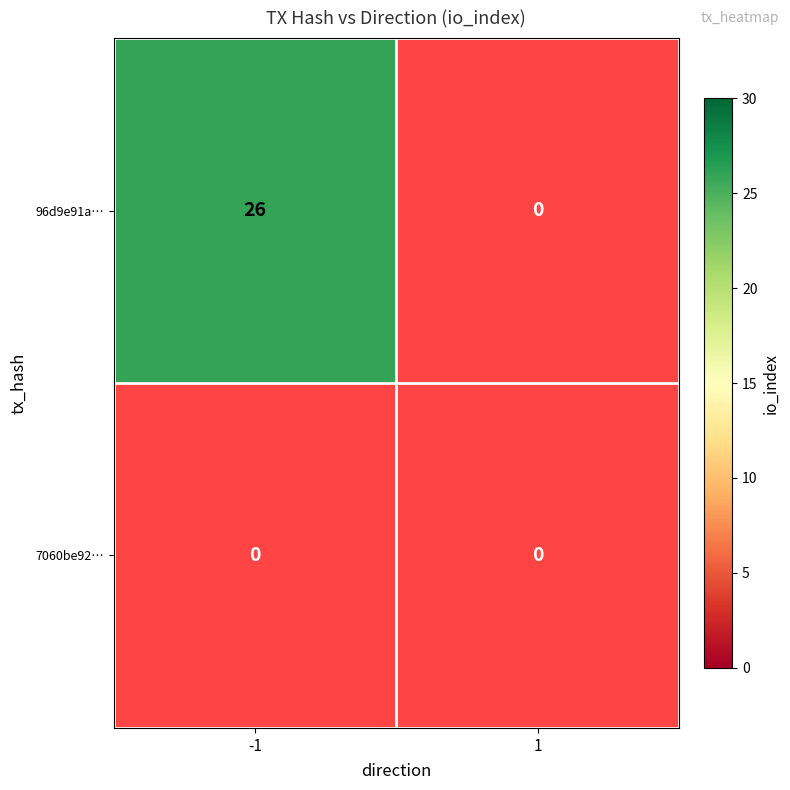

How many values in 96d9e91aca0c27a838b11be1d6e8067e8e5e2ee are above zero?

1